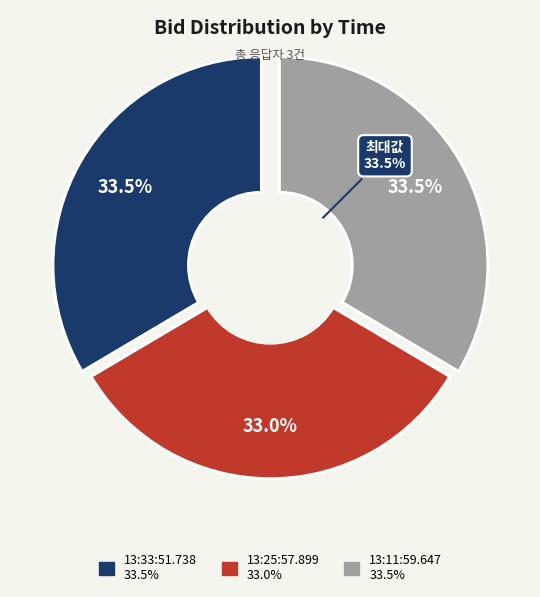

To the nearest percent, what is the combined percentage of 13:25:57.899 and 13:11:59.647?

66%